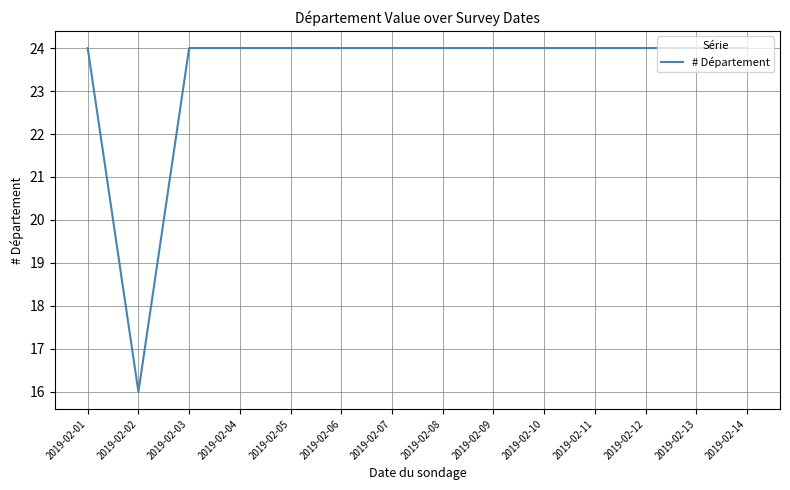

What is the smallest value displayed?

16